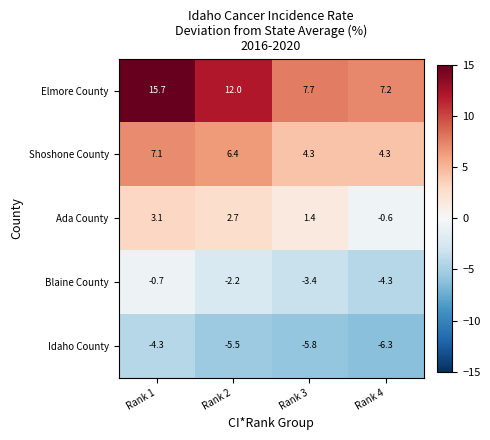

What is the highest value of the Idaho County series?

-4.3